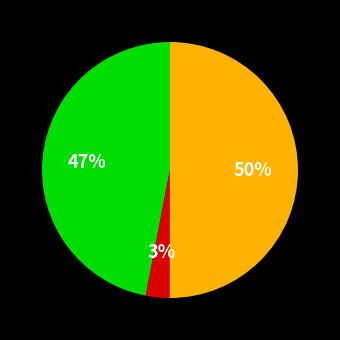

To the nearest percent, what is the difference between the largest and smallest slice percentages?

47%